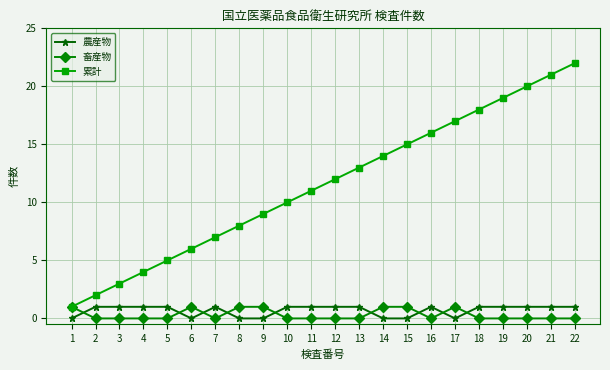

Between 1 and 17, which series saw the biggest shift?

累計